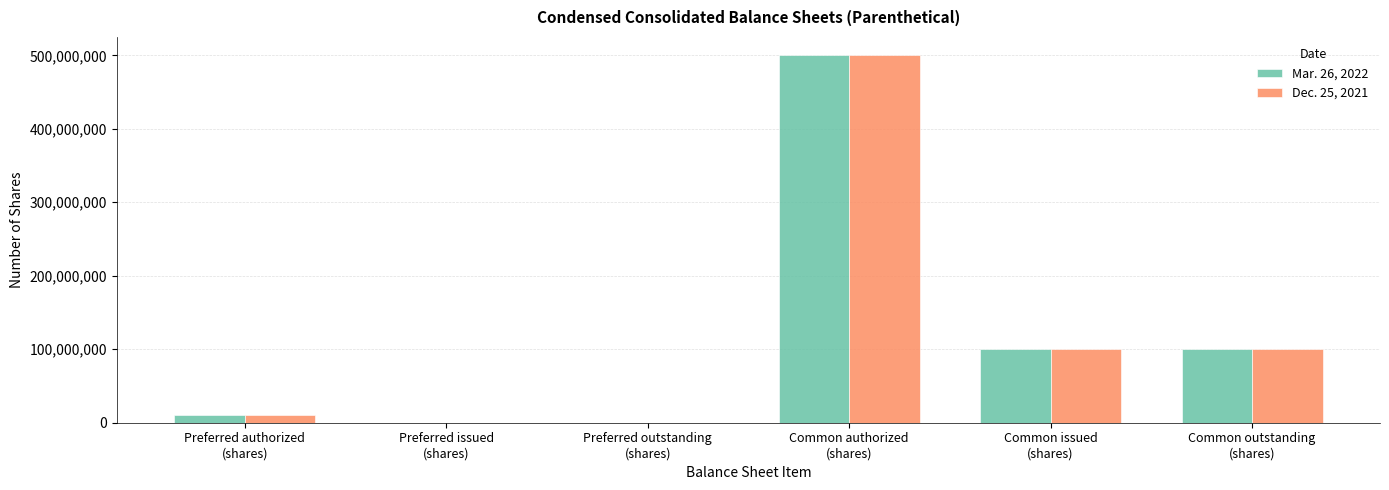

Is it true that Dec. 25, 2021 equals 100892547 at Common issued
(shares)?

True